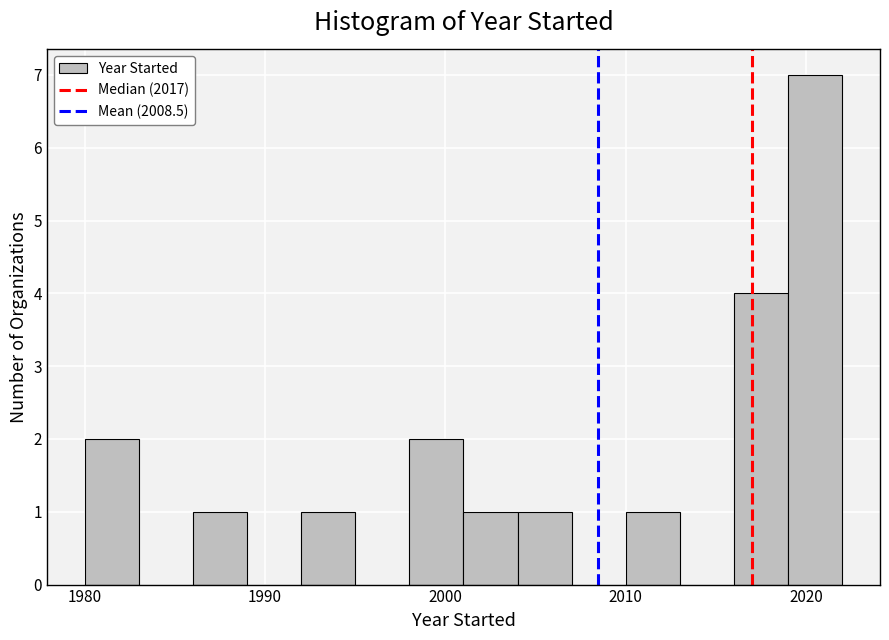

Around what value on the x-axis is the tallest bar? Give the approximate position of its centre, as read against the axis.

2021